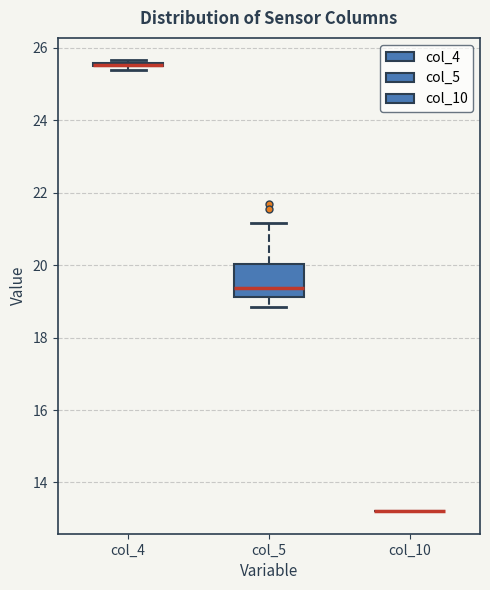

Comparing the boxes themselves (not the whiskers), which one is the tallest?

col_5